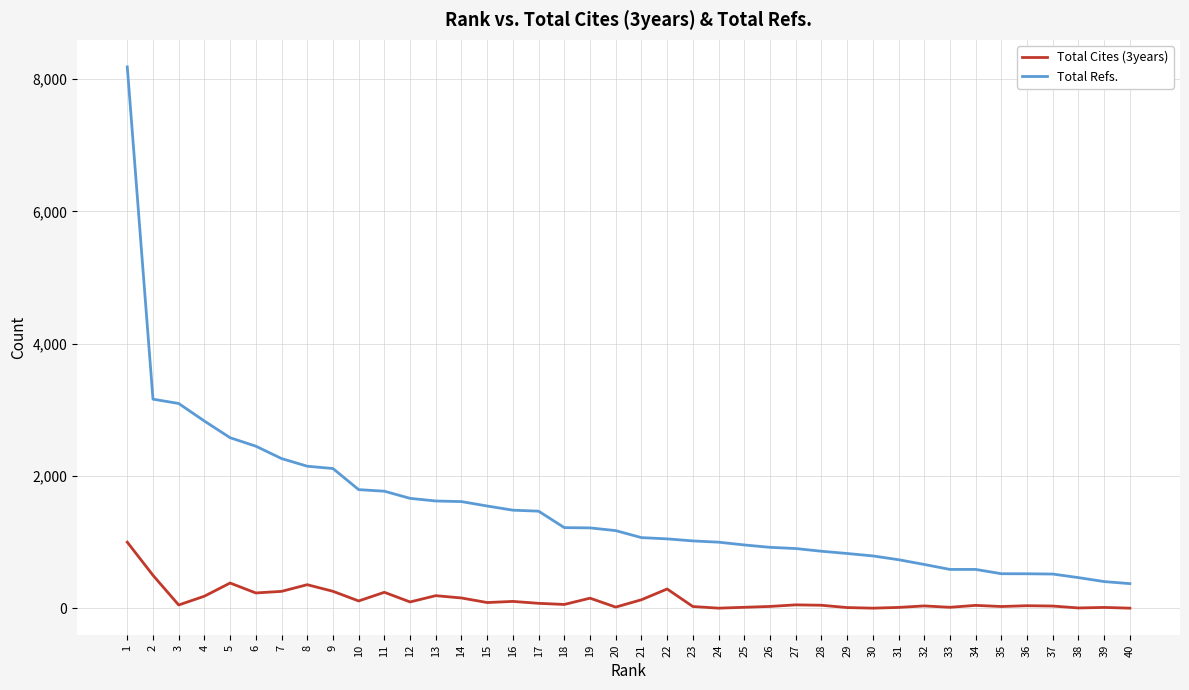

What is the difference between the second highest and minimum values in the Total Refs. series?

2790